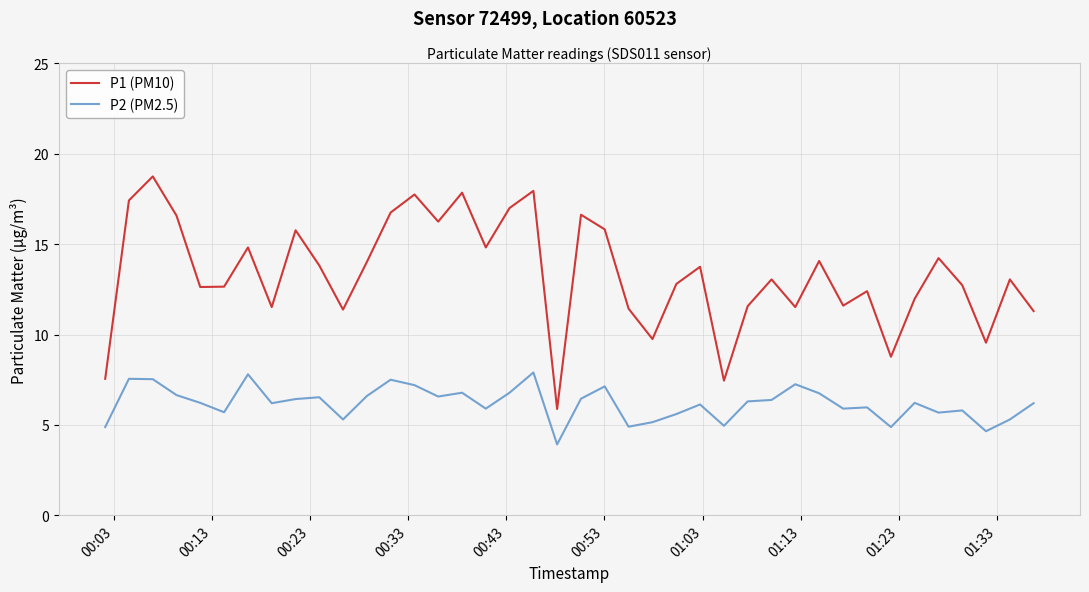

What is the difference between the maximum and minimum values in the P2 (PM2.5) series?

4.0